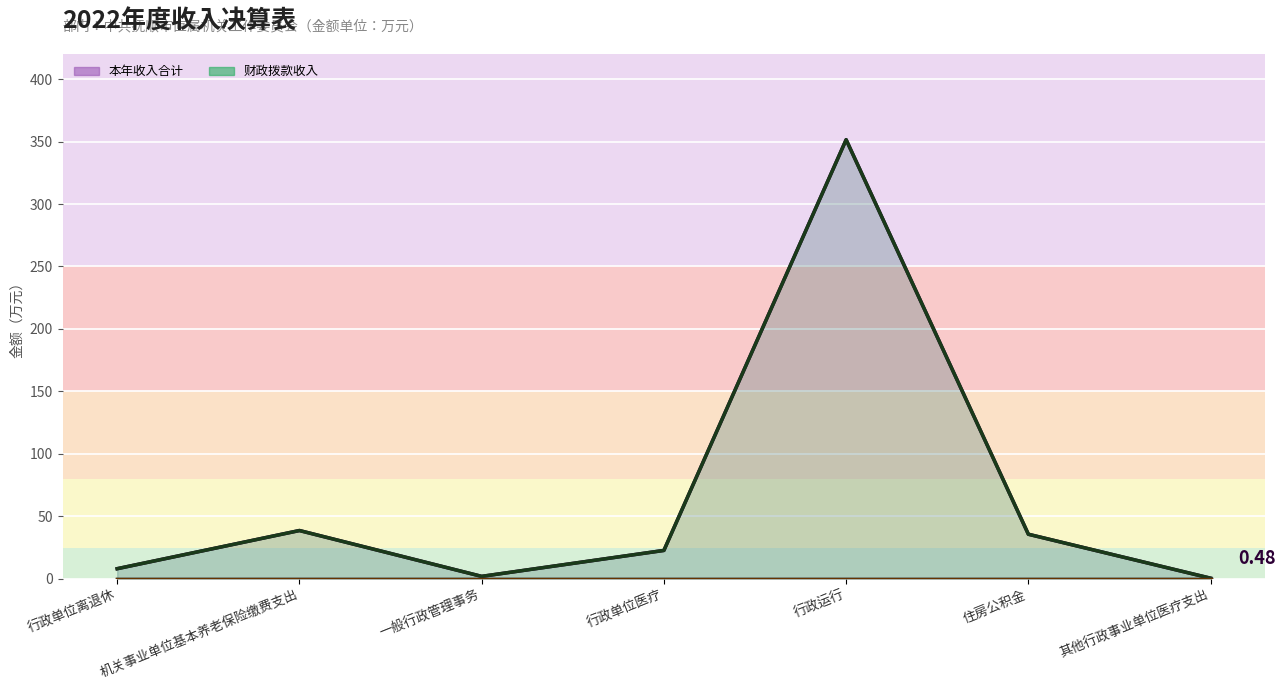

Which series has the largest total across all categories?

本年收入合计